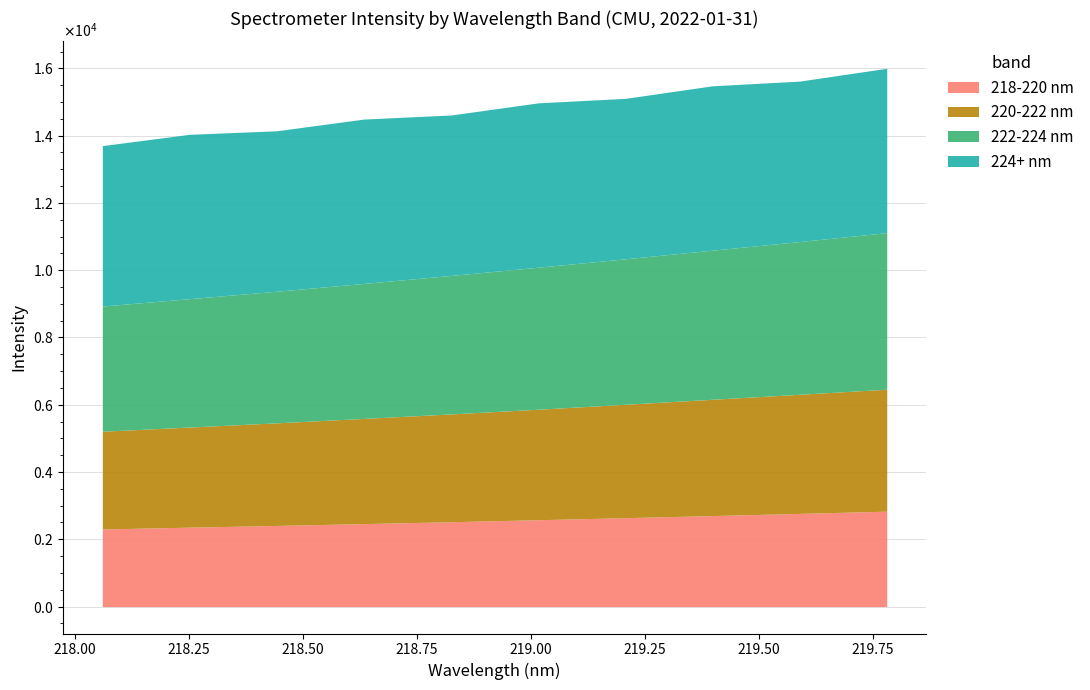

True or false: 218-220 nm and 224+ nm cross at least once.

False